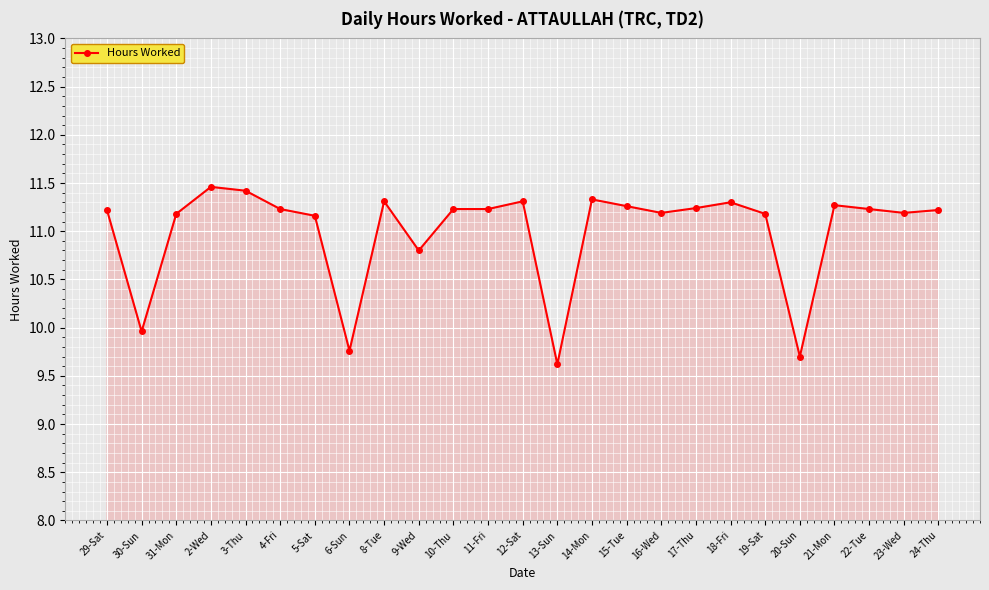

Between 17-Thu and 3-Thu, which is larger?

3-Thu